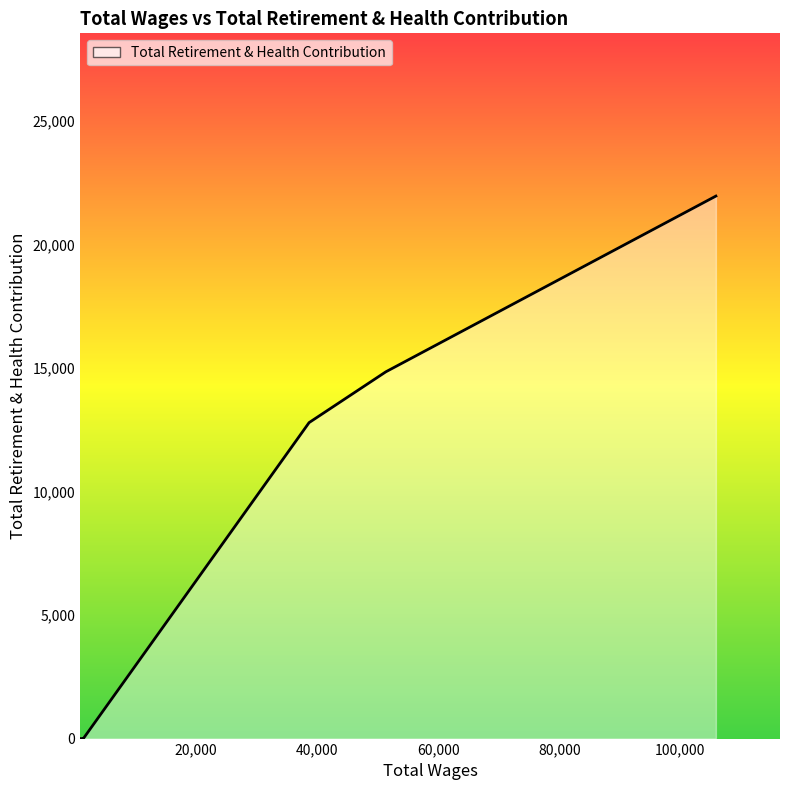

True or false: there are more than 0 points higher than both neighbors.

False